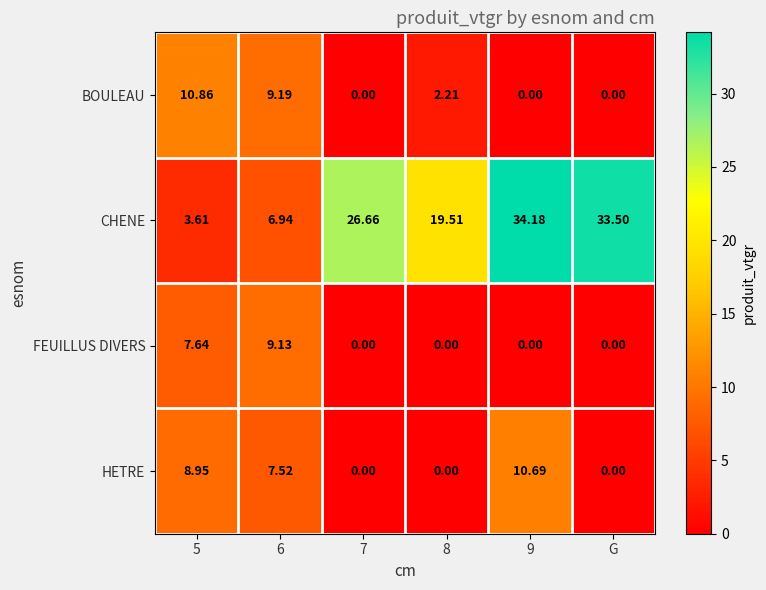

Which series changed the most between 7 and G?

CHENE